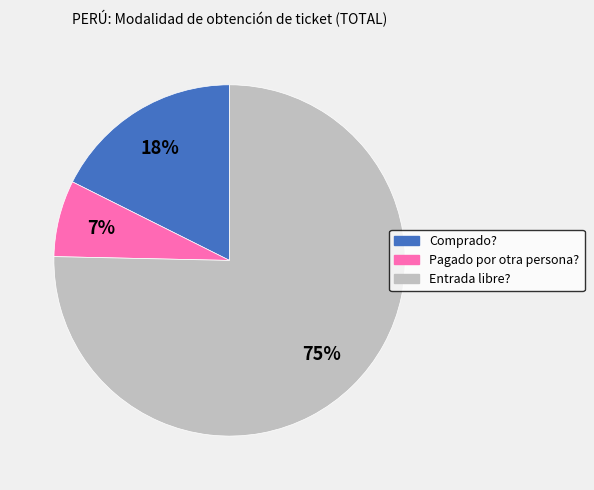

Count the number of slices in the pie.

3